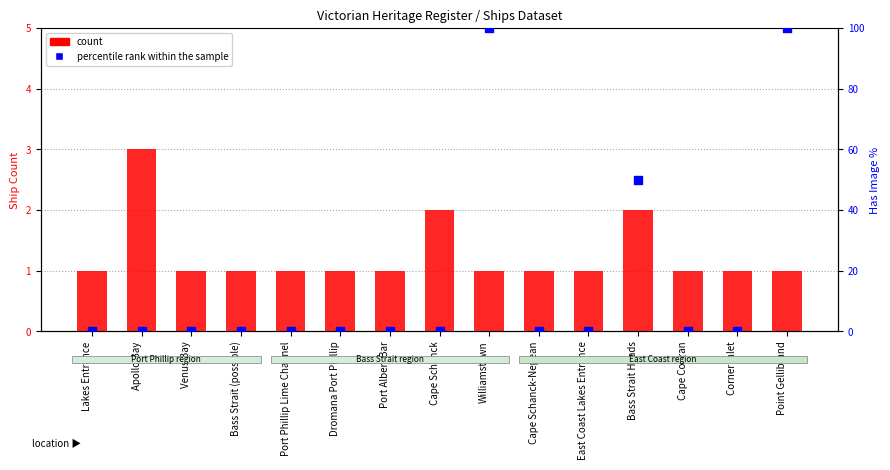

Which series has the widest spread of Y values?

percentile rank within the sample